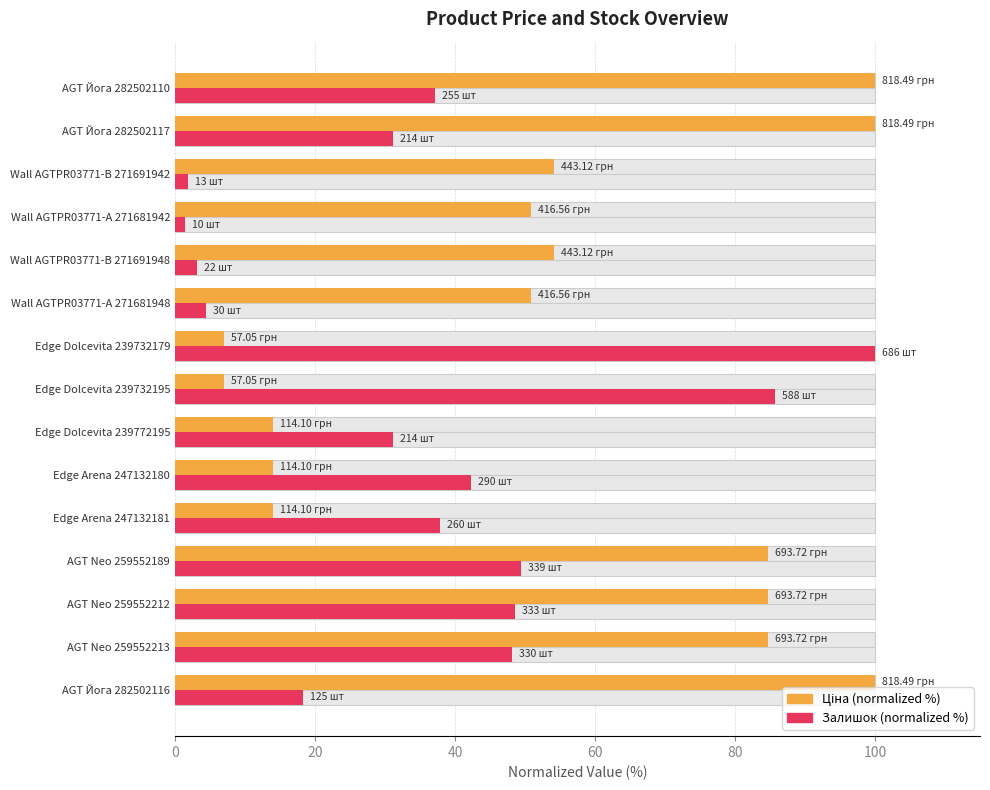

What is the difference between the highest and lowest values at Edge Dolcevita 239732179?

93.0